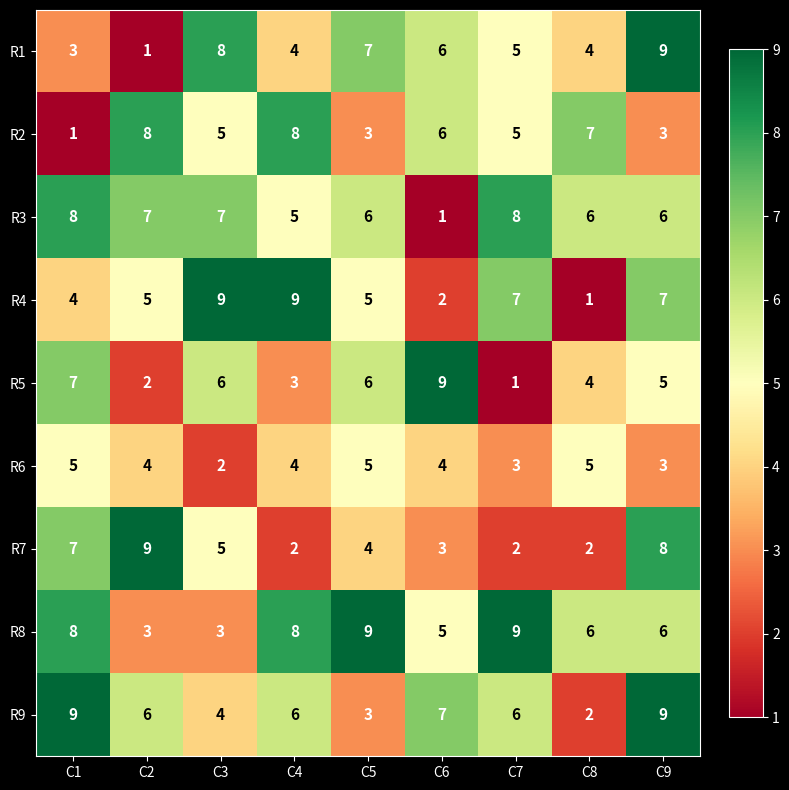

Which series changed the most between C1 and C4?

R2